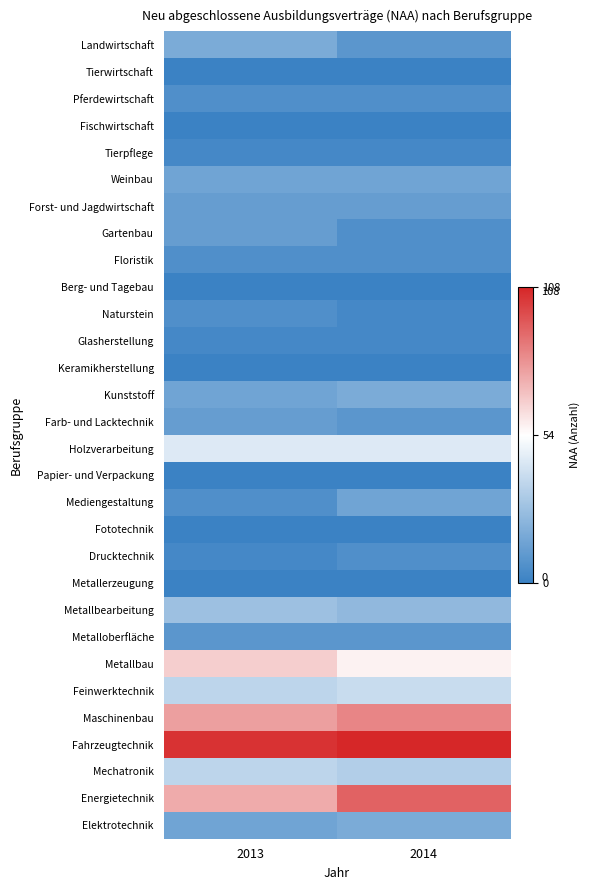

Which label corresponds to the largest value in the chart?

2014